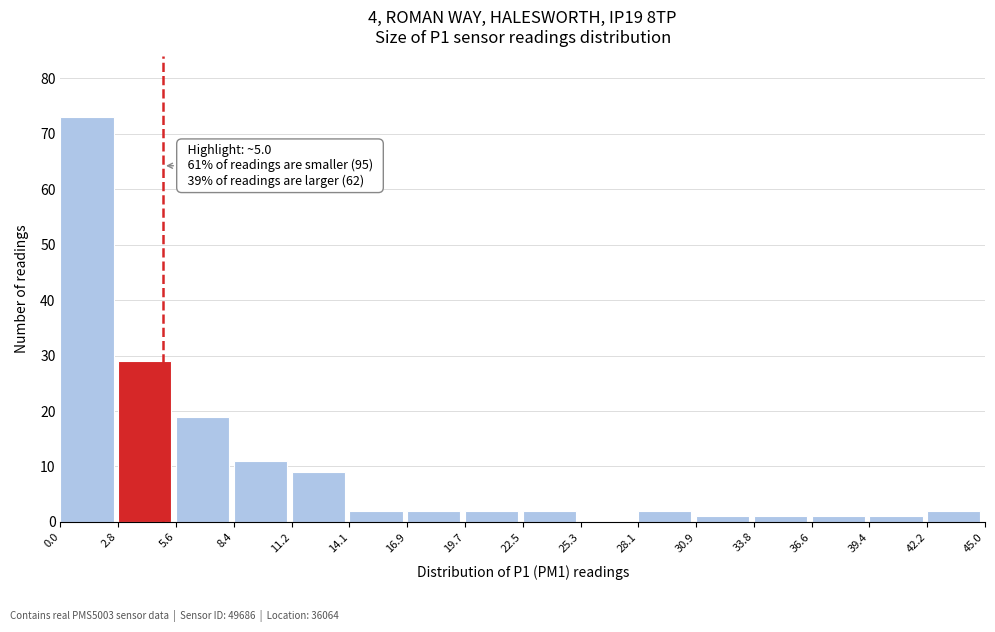

Which range on the x-axis has the tallest bar?

0.0 to 2.8